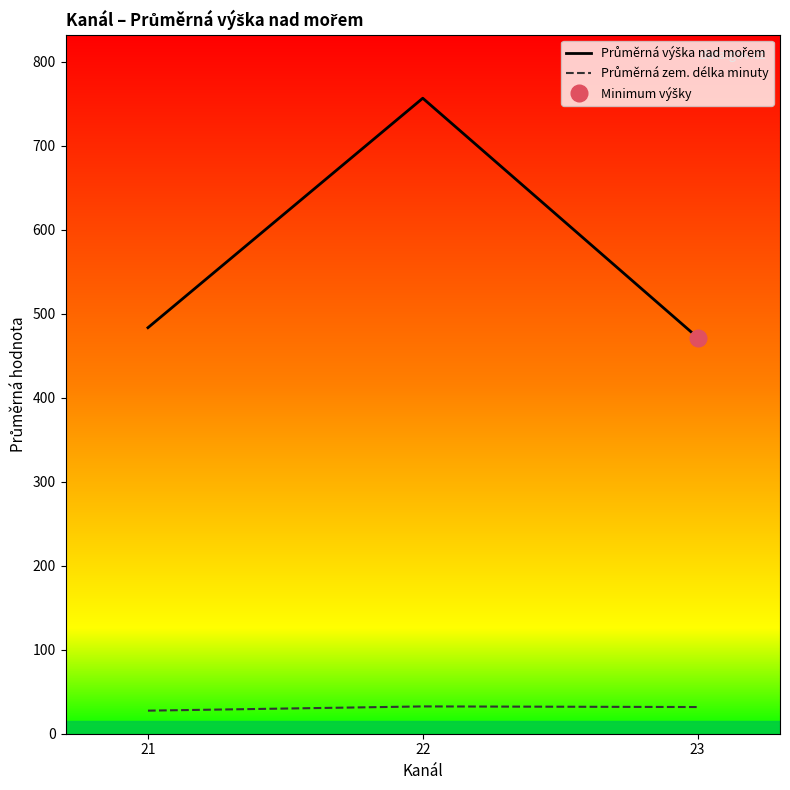

What is the difference between the highest and lowest values at 21?

455.9